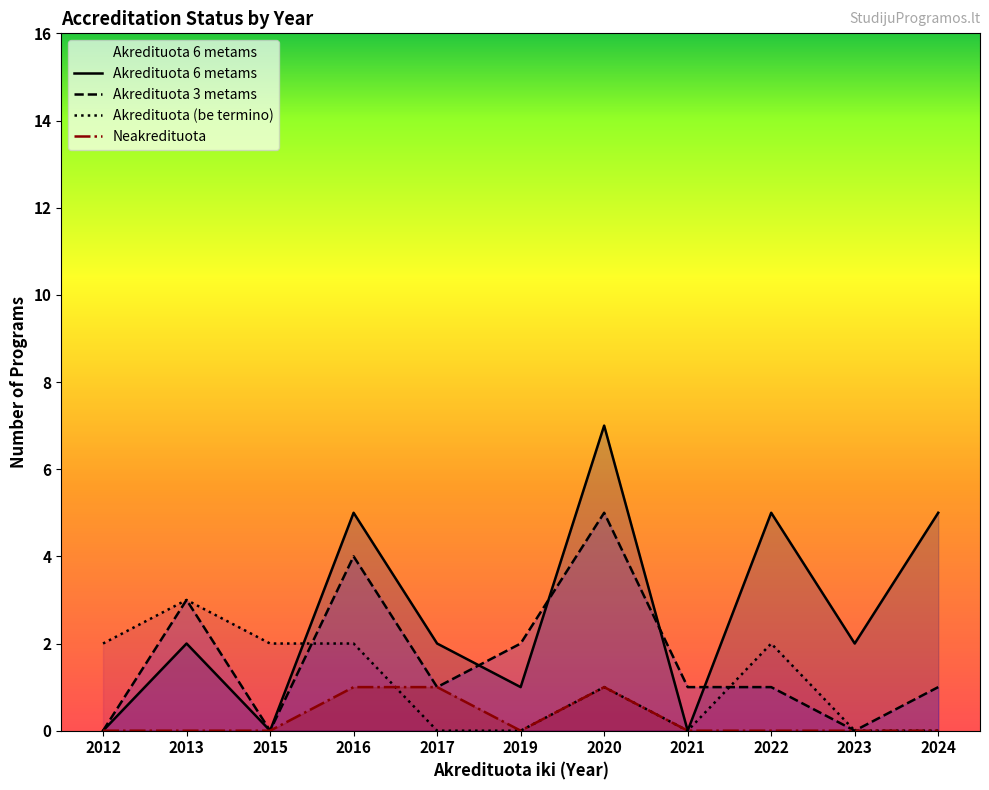

How many lines are shown in the chart?

4